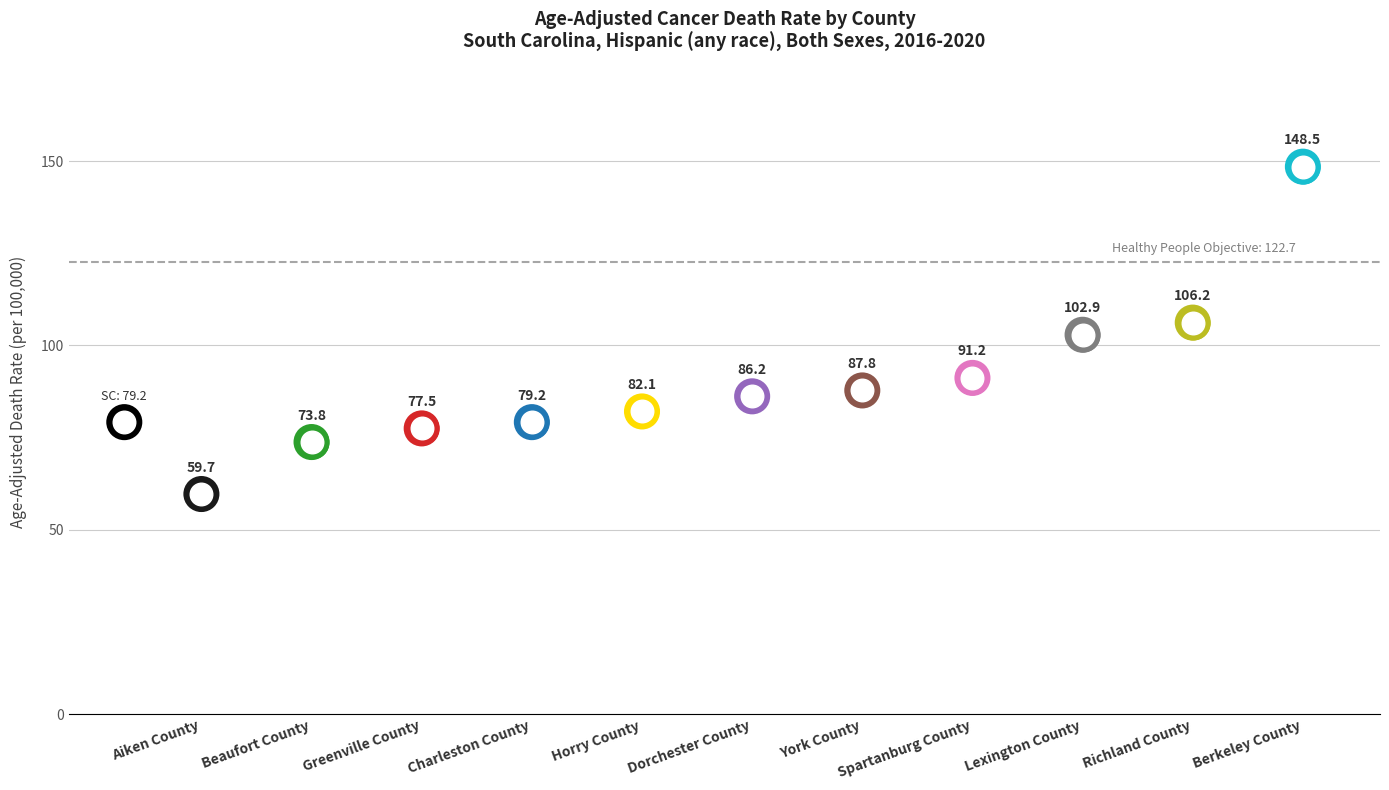

What is the change in value from Greenville County to Lexington County?

+25.4